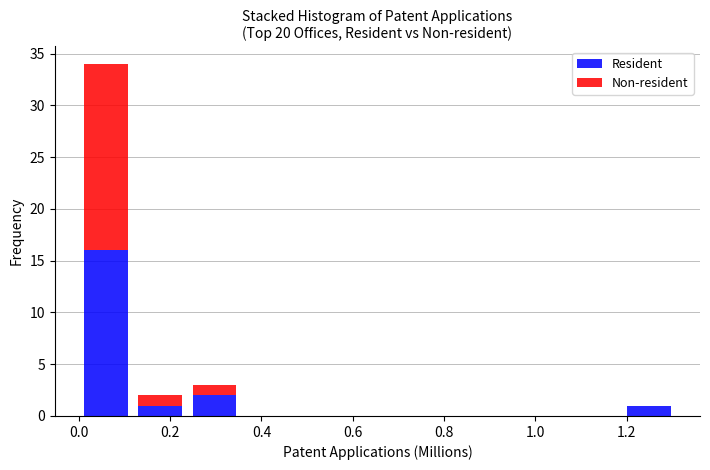

What is the total height of the stacked bar covering 0.12 to 0.24 on the x-axis? Neither the bar edges nor the heights are printed on the chart, so give them approximately, as read against the axes.

2